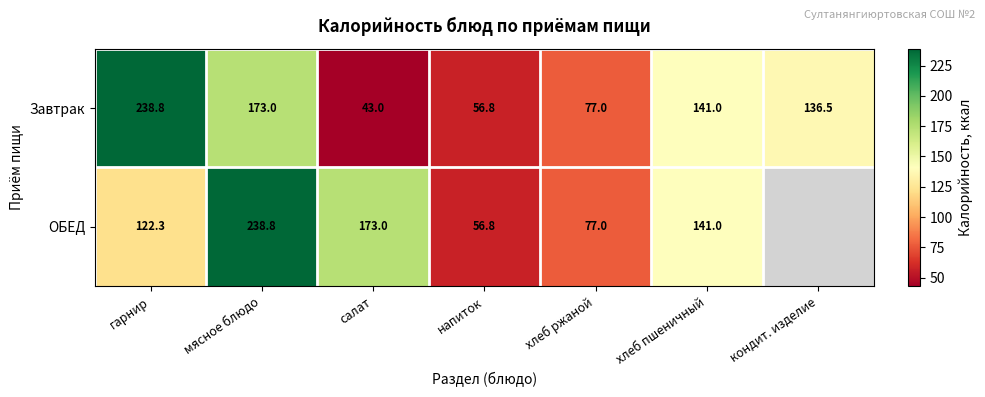

What is the maximum value for Завтрак?

238.8